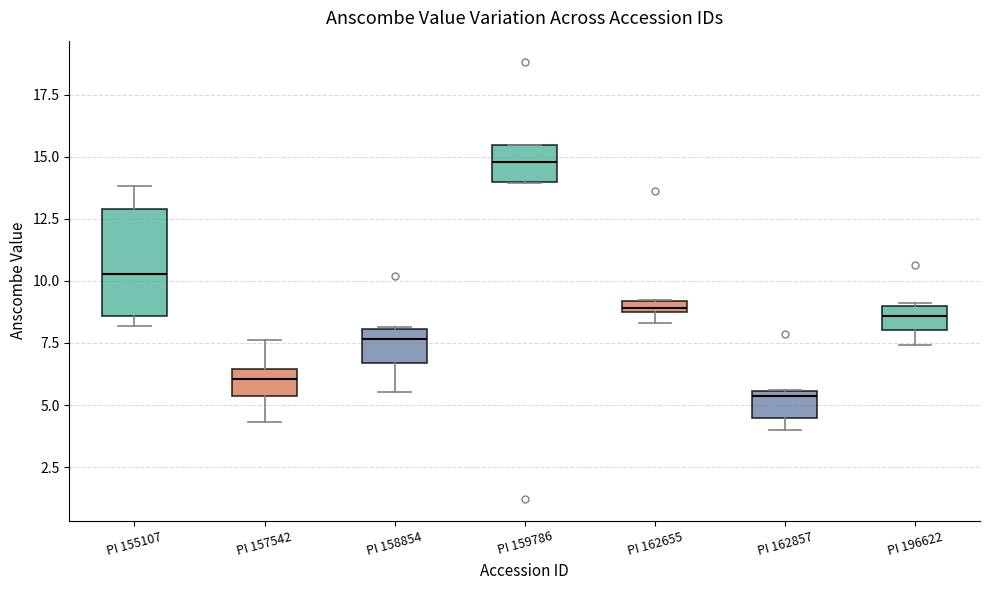

Which box has the lowest median line?

PI 162857